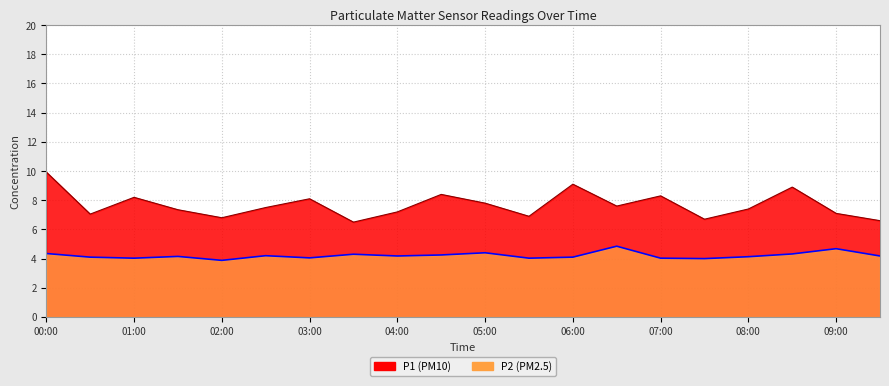

What is the label of the 6th point from the left?

02:30